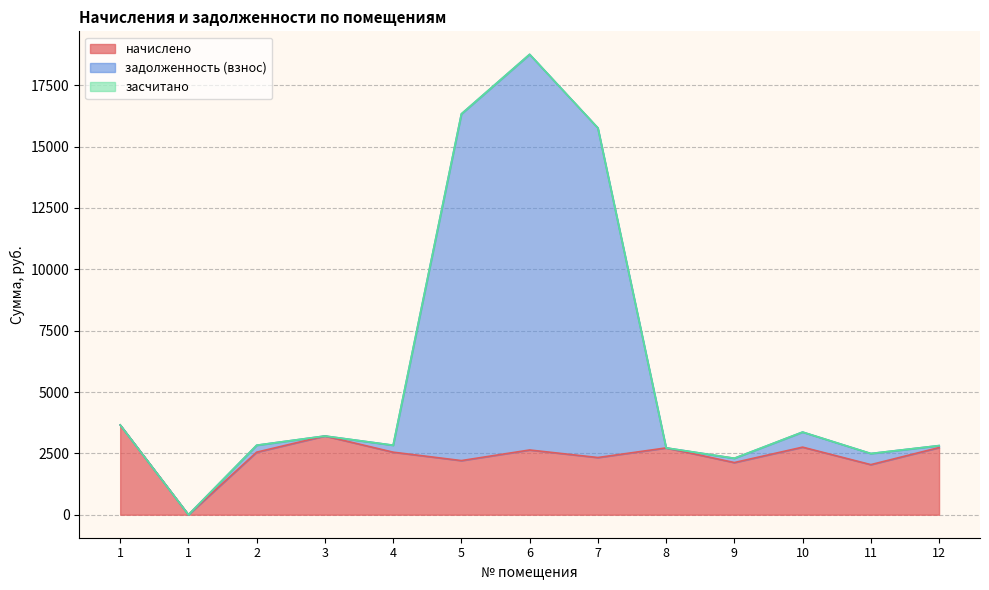

What is the difference between the maximum and minimum values in the задолженность (взнос) series?

18758.8